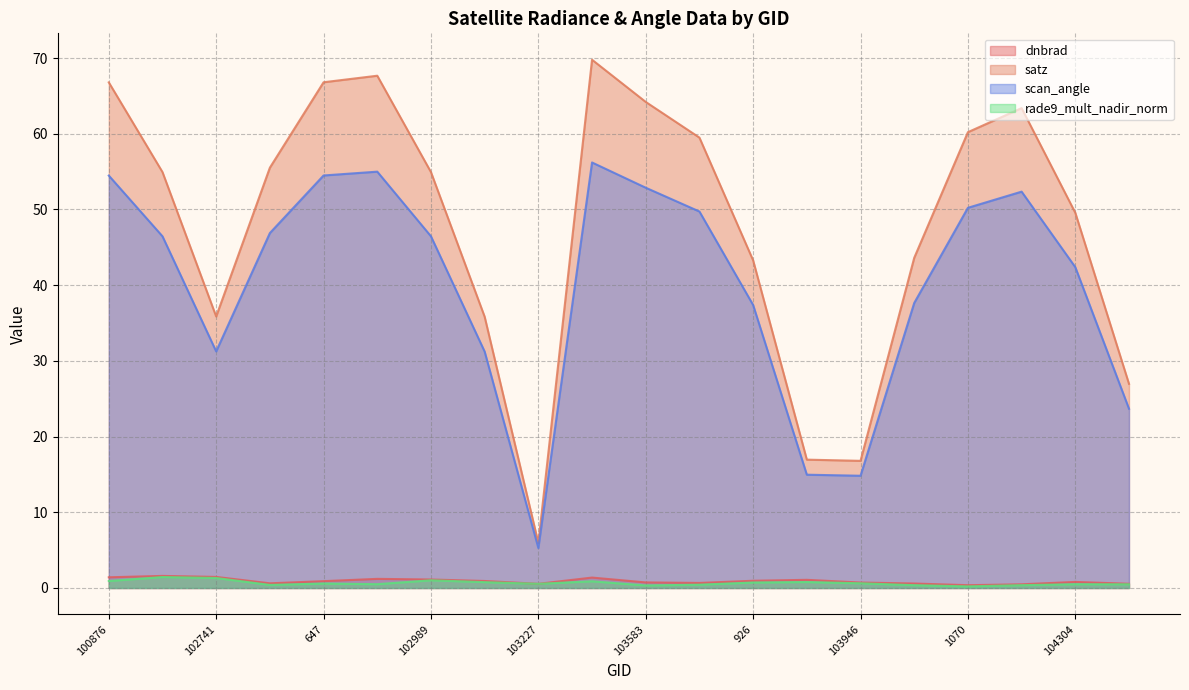

What is the smallest value displayed?

0.2